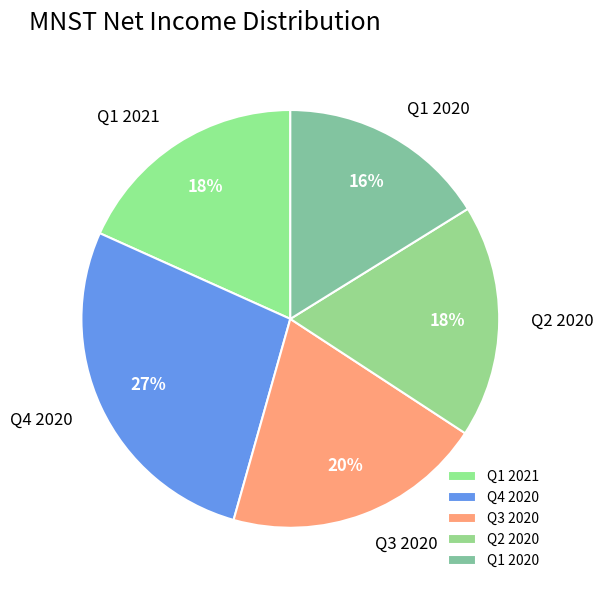

To the nearest percent, what is the combined percentage of Q1 2021 and Q1 2020?

34%